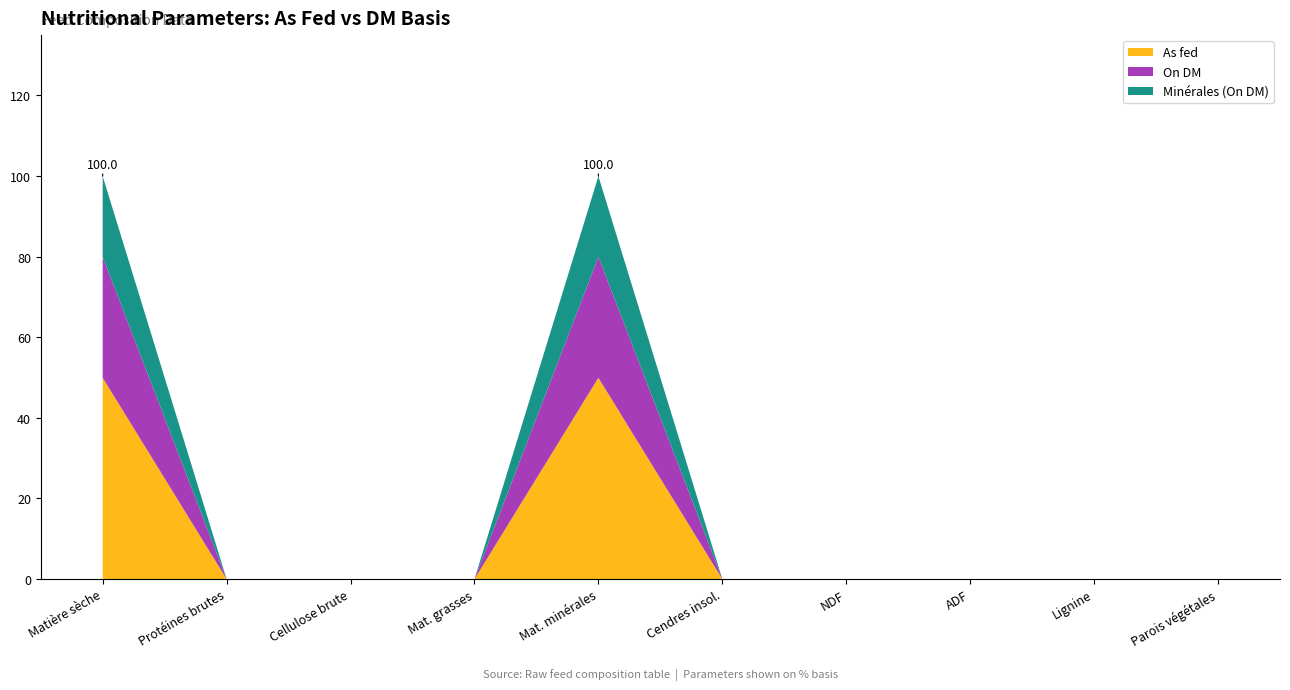

What is the highest value of the As fed series?

50.0